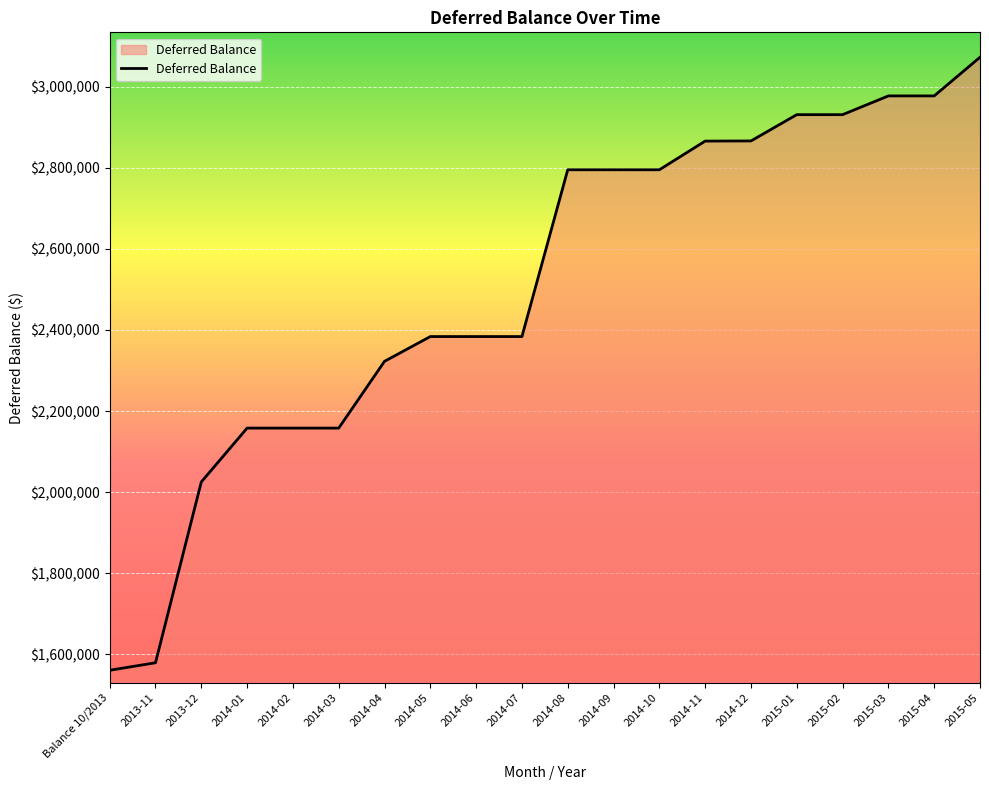

What is the difference between the second highest and second lowest values?

1397565.2